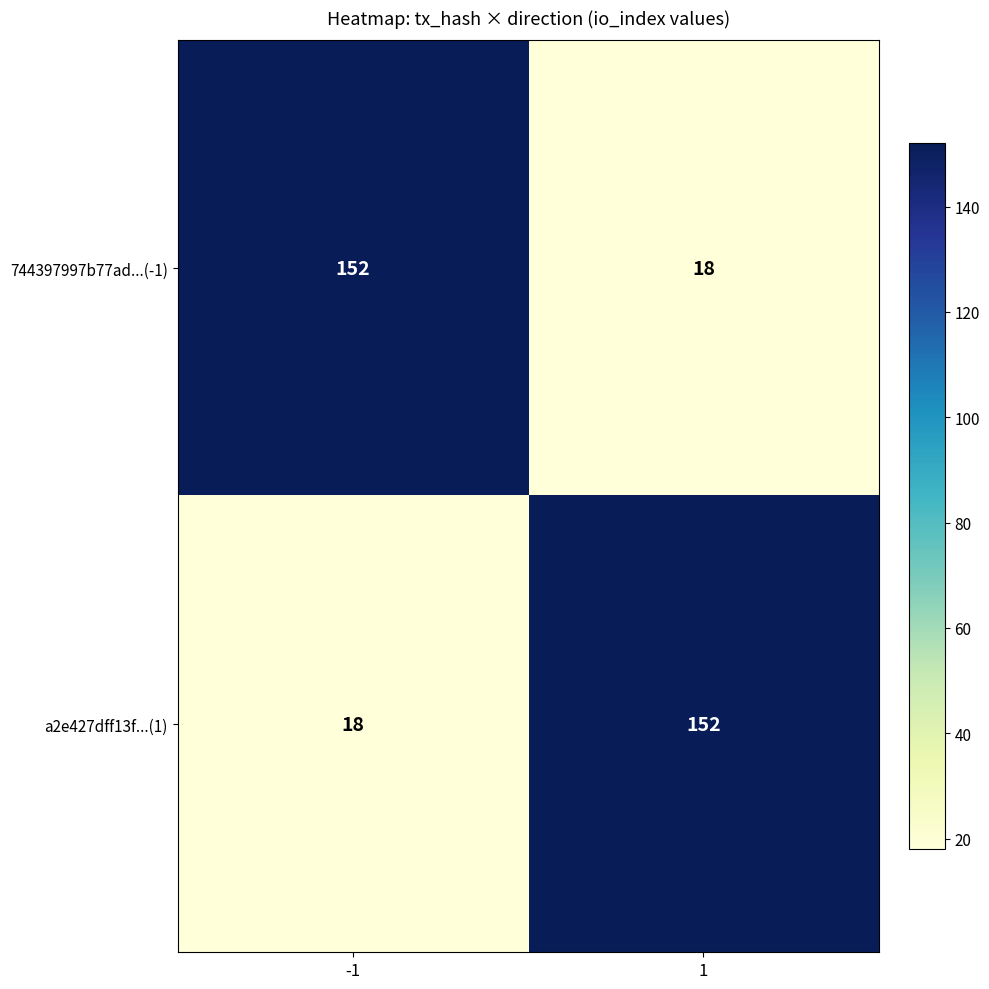

What is the spread (max minus min) of values at -1?

134